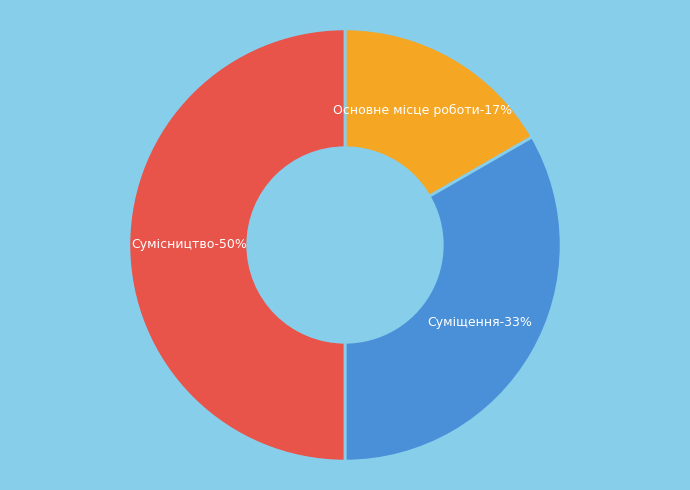

What is the largest slice in the pie chart?

Сумісництво